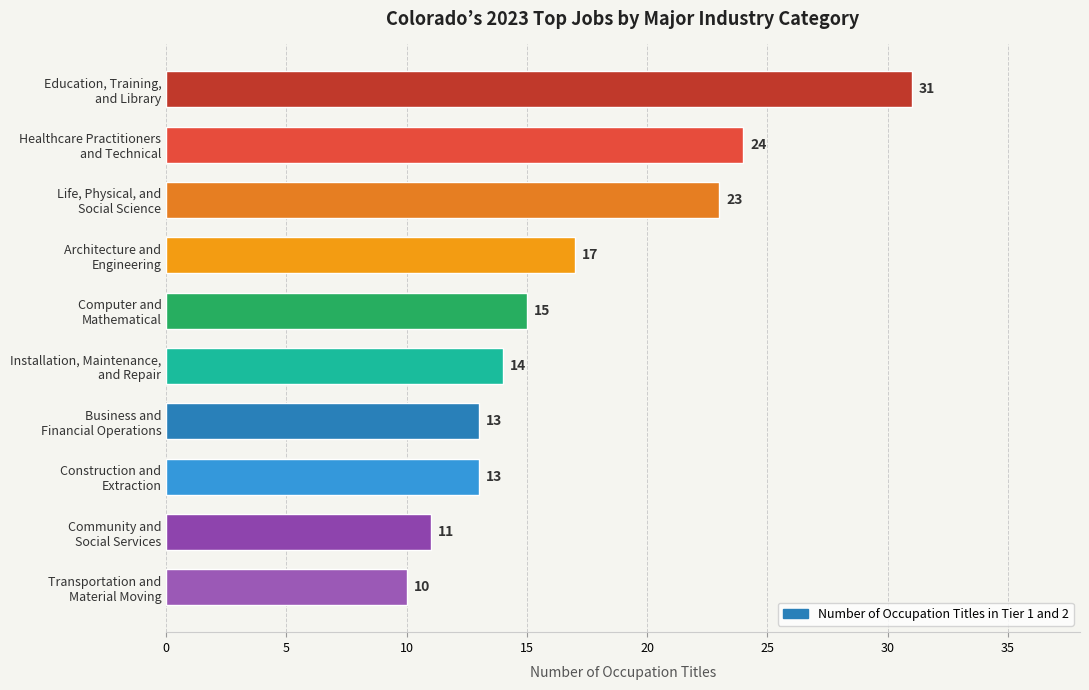

What is the value of the 2nd bar from the top?

24